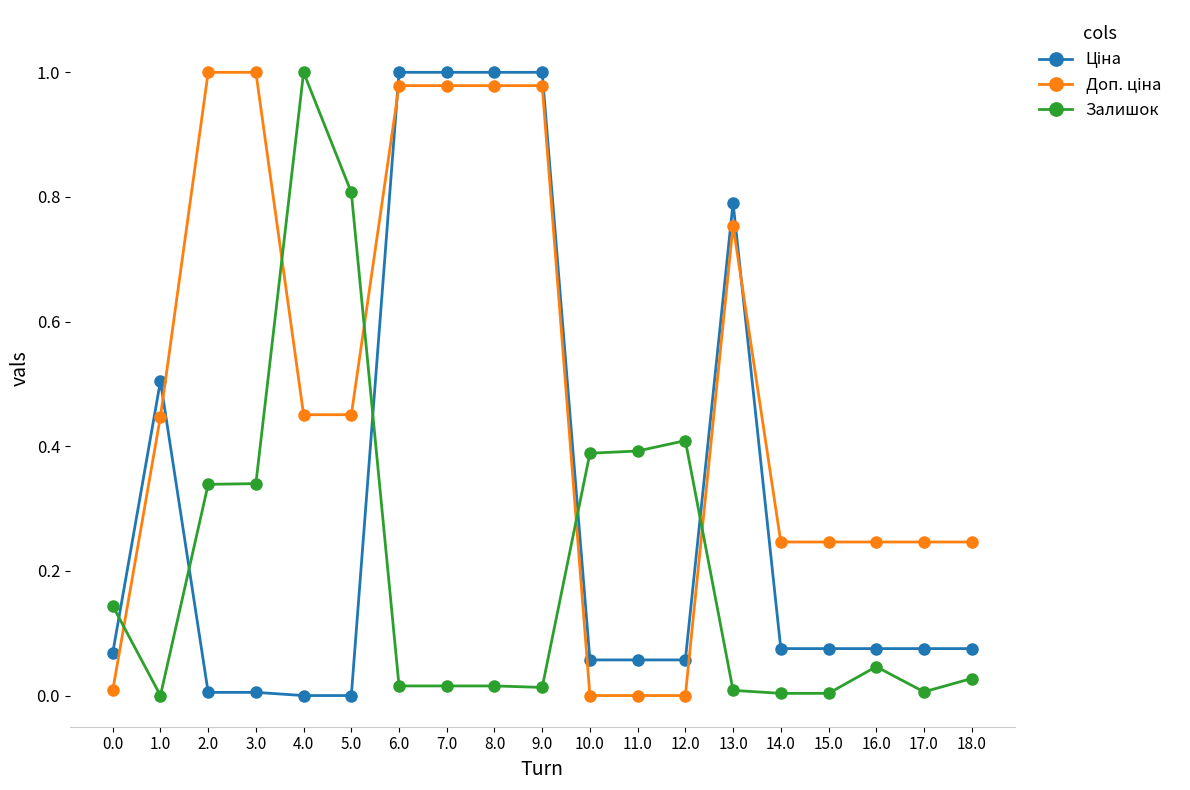

At which label does Залишок reach its peak?

4.0